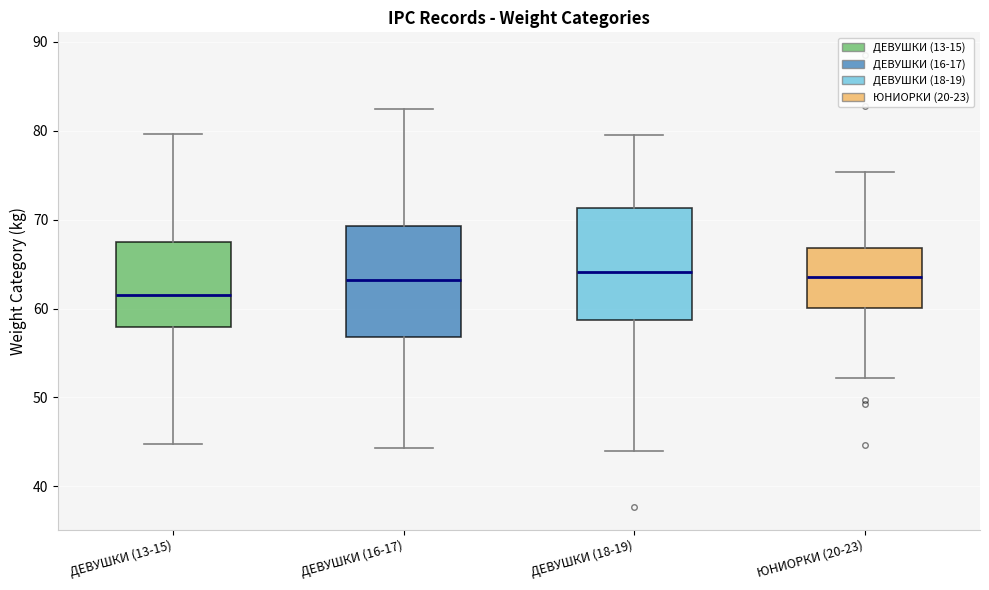

Where does the lower whisker of the box for ЮНИОРКИ (20-23) end on the y-axis? The values are not printed on the chart, so give them approximately, as read against the axis.

52